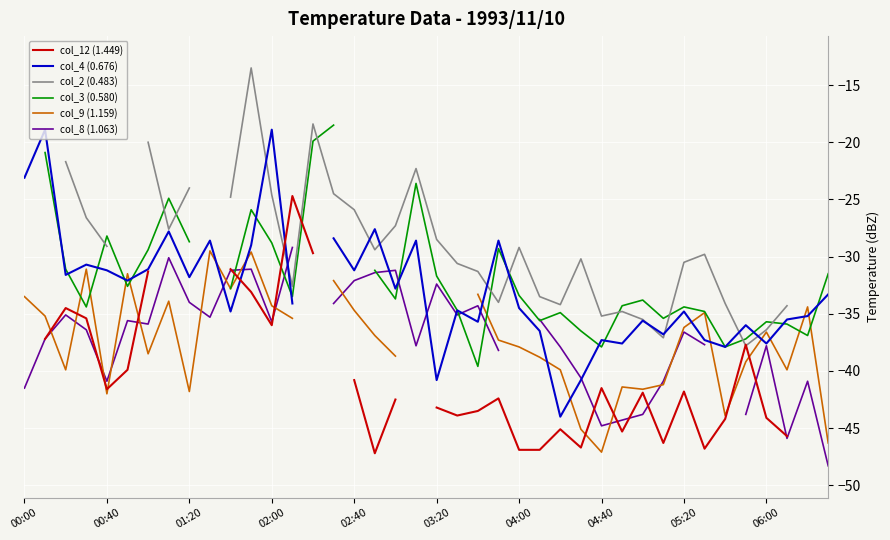

How many times do col_4 (0.676) and col_2 (0.483) cross each other?

10